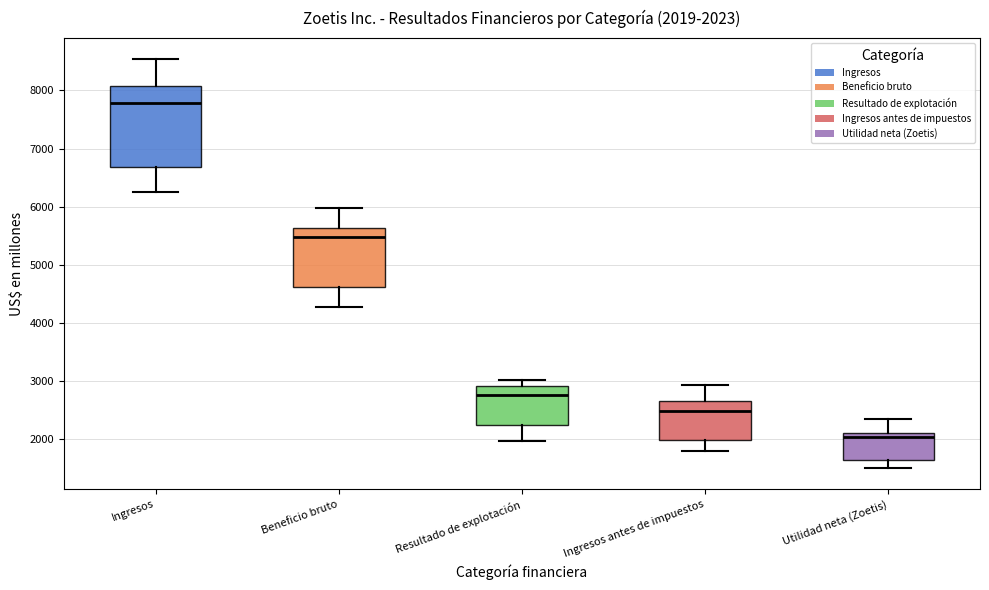

Which box's median line is the lowest?

Utilidad neta (Zoetis)